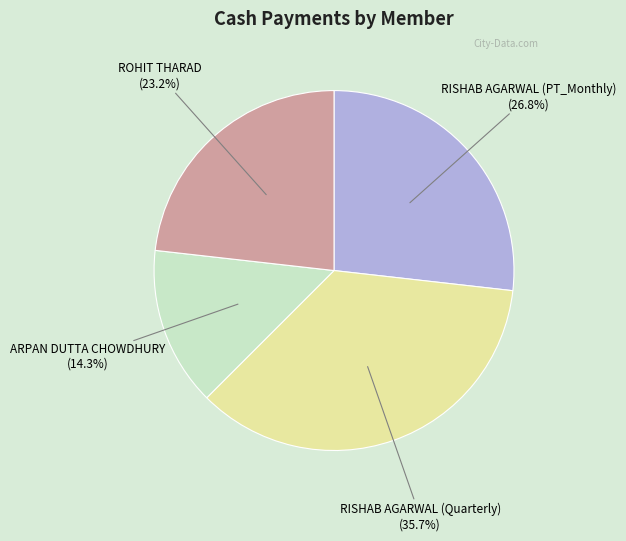

Approximately how many times larger is the value at ROHIT THARAD compared to RISHAB AGARWAL (PT_Monthly)?

0.9